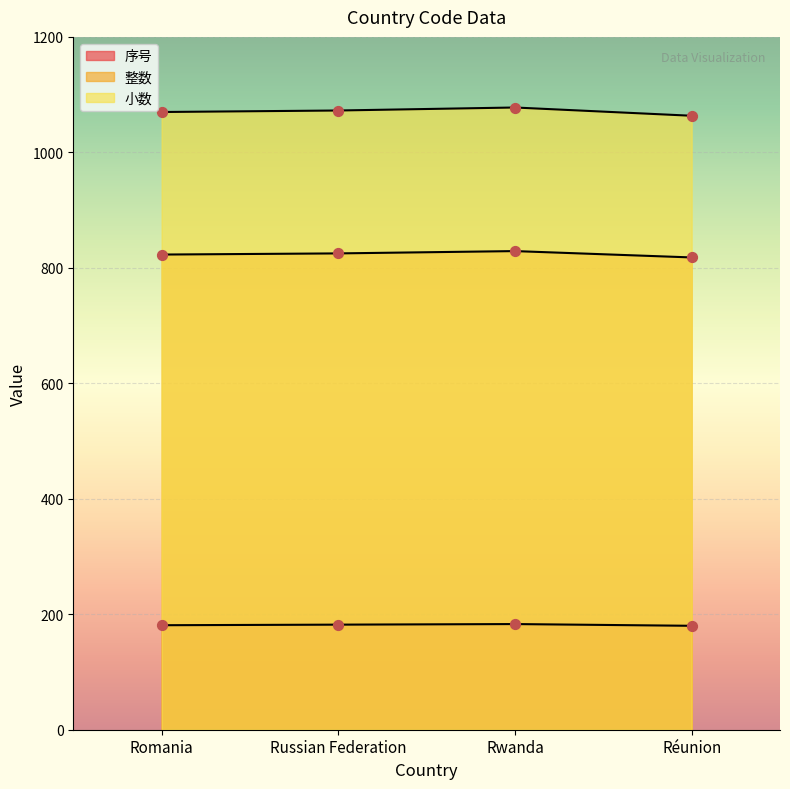

At which category is the sum across all series the highest?

Rwanda